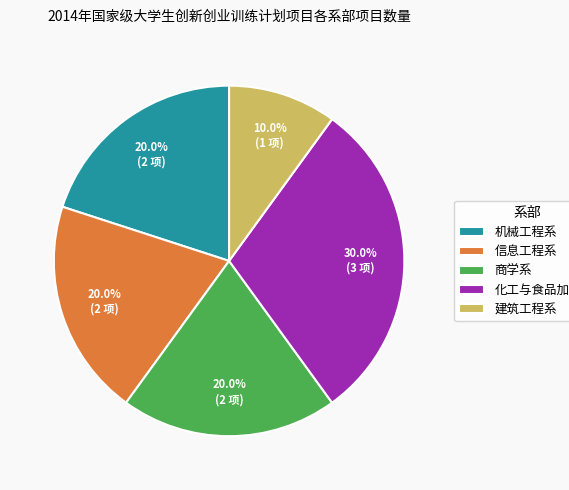

What percentage is the 商学系 slice, to the nearest percent?

20%